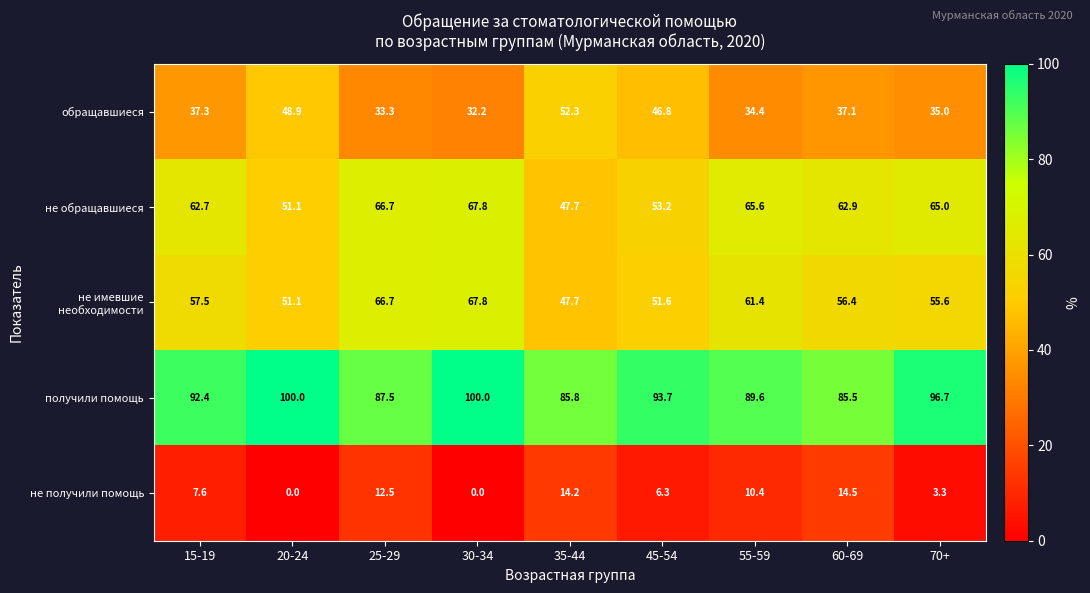

What is the spread (max minus min) of values at 35-44?

71.6